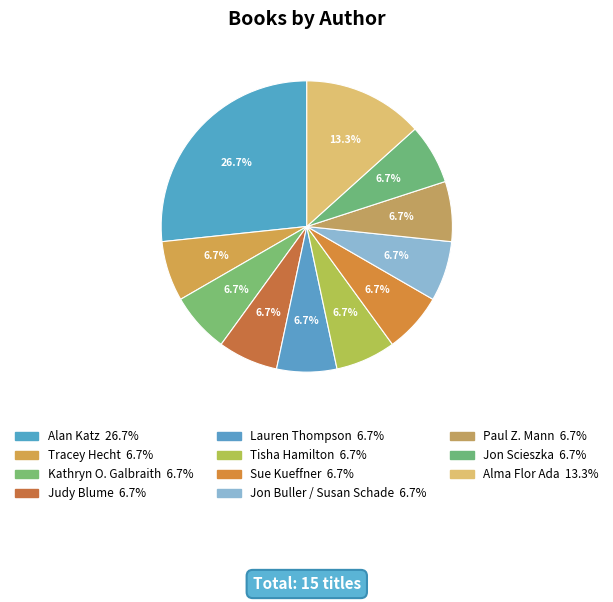

True or false: Jon Scieszka accounts for 7% of the total.

True